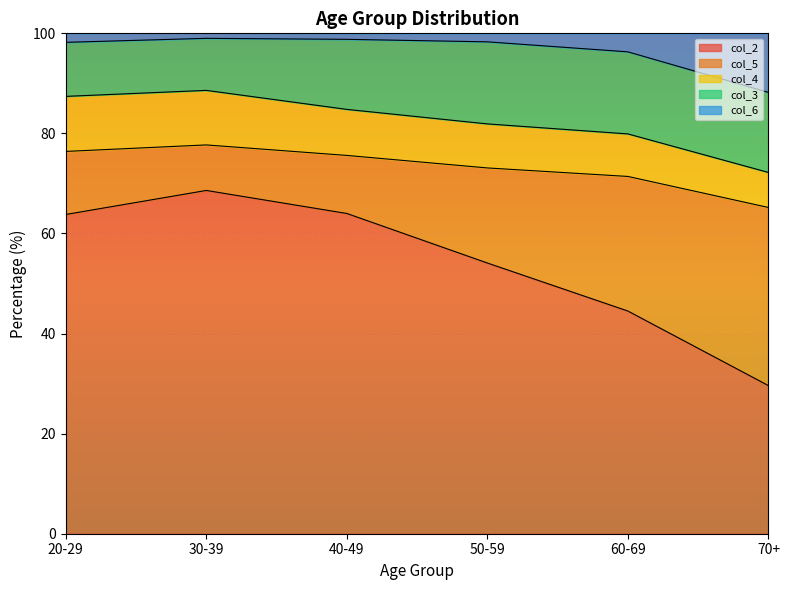

True or false: col_3 and col_2 cross at least once.

False